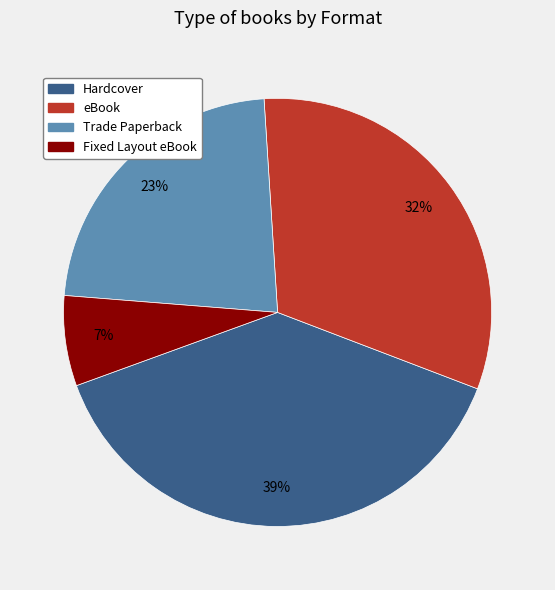

To the nearest percent, what percentage of the pie is eBook?

32%